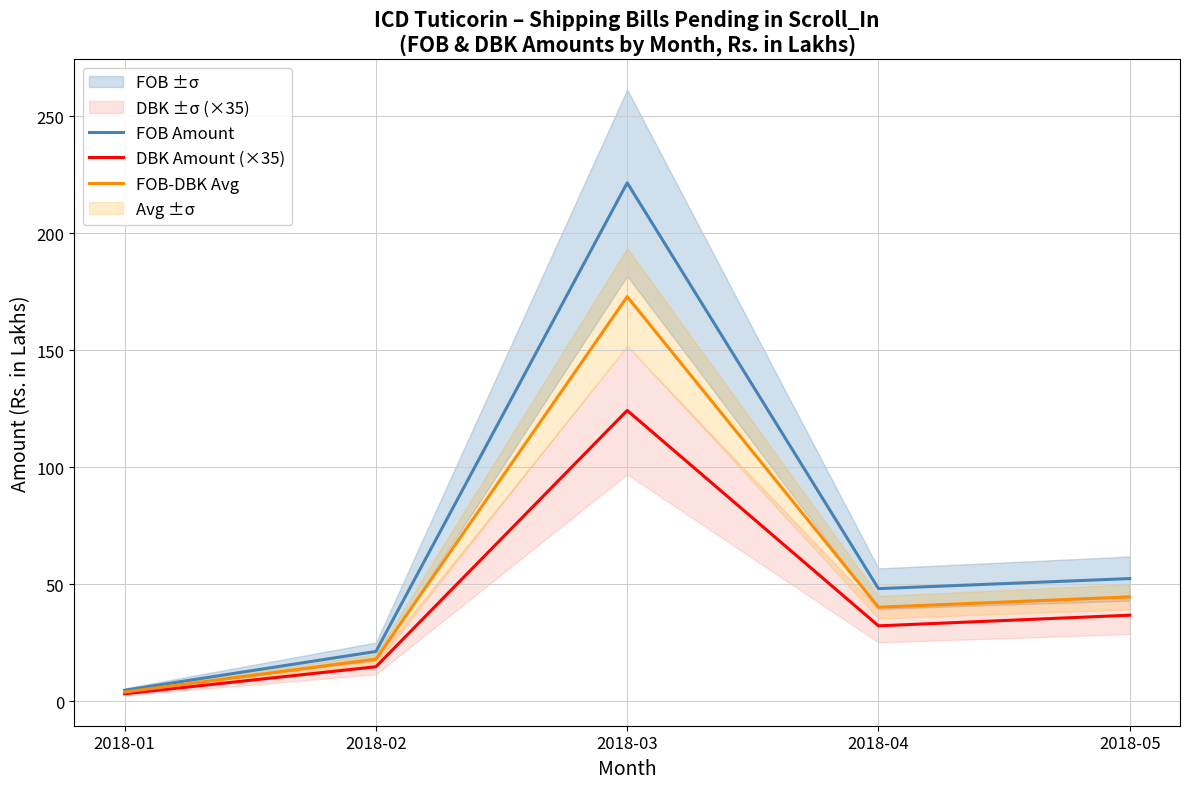

What is the difference between the maximum and minimum values in the DBK Amount (×35) series?

121.1